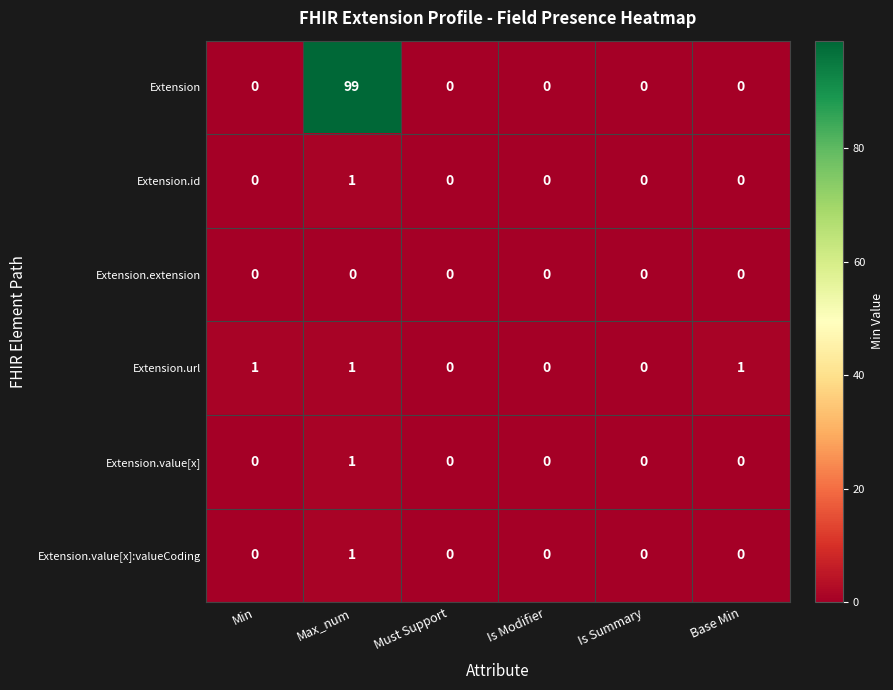

At which category is the sum across all series the highest?

Max_num